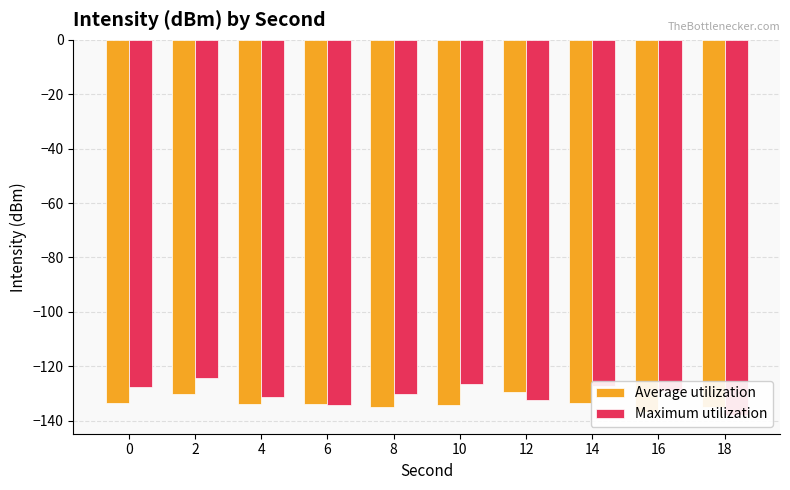

What is the difference between the maximum and second lowest values in the Average utilization series?

5.4